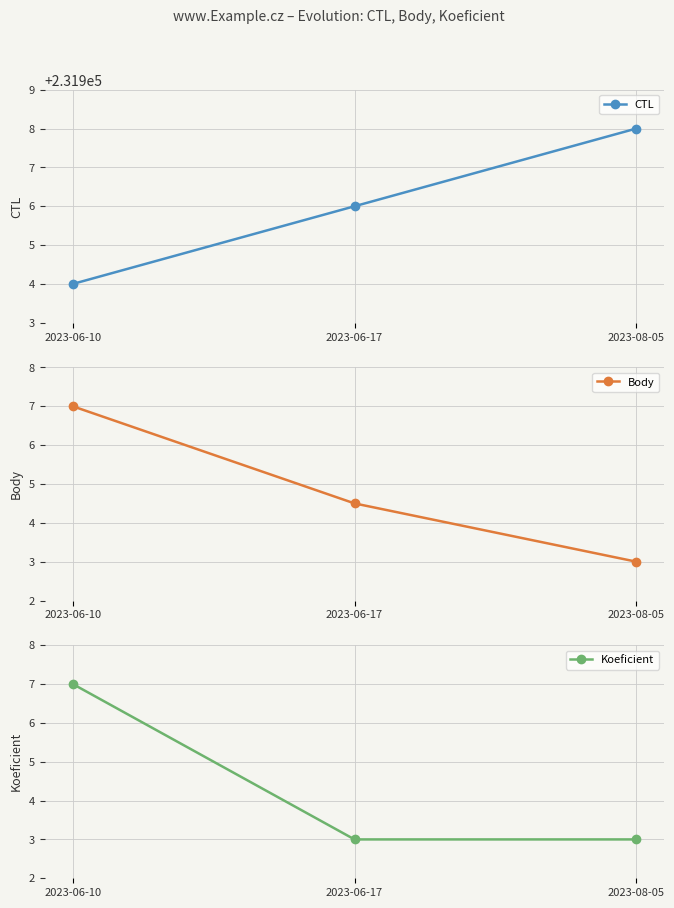

What is the label of the 3rd point from the left?

2023-08-05